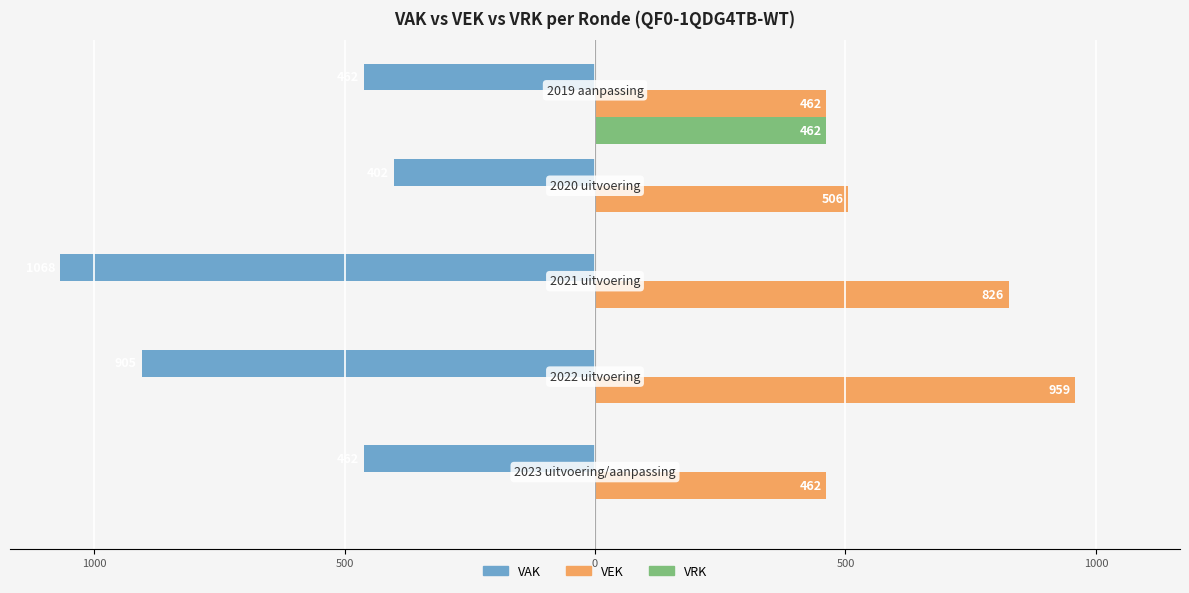

What are all the series names shown in the legend?

VAK, VEK, VRK